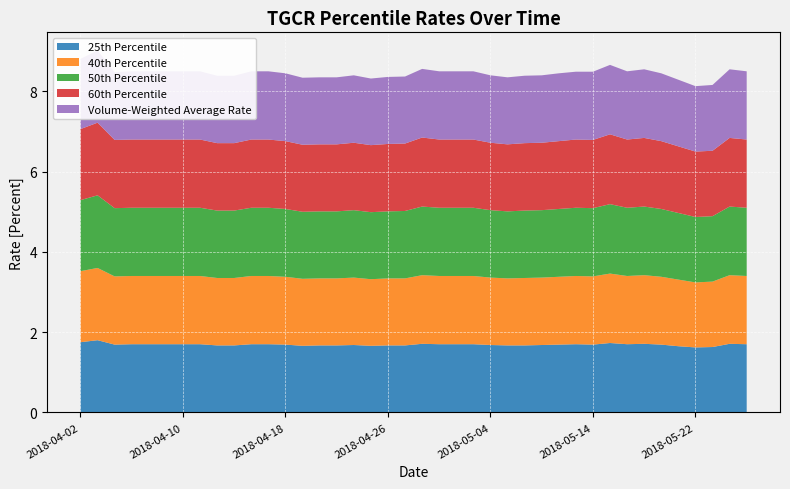

Reading right to left, list all the values displayed in this chart.

25th Percentile: 2018-05-25=1.7	2018-05-24=1.7	2018-05-23=1.6	2018-05-22=1.6	2018-05-21=1.6	2018-05-18=1.7	2018-05-17=1.7	2018-05-16=1.7	2018-05-15=1.7	2018-05-14=1.7	2018-05-11=1.7	2018-05-10=1.7	2018-05-09=1.7	2018-05-08=1.7	2018-05-07=1.7	2018-05-04=1.7	2018-05-03=1.7	2018-05-02=1.7	2018-05-01=1.7	2018-04-30=1.7	2018-04-27=1.7	2018-04-26=1.7	2018-04-25=1.7	2018-04-24=1.7	2018-04-23=1.7	2018-04-20=1.7	2018-04-19=1.7	2018-04-18=1.7	2018-04-17=1.7	2018-04-16=1.7	2018-04-13=1.7	2018-04-12=1.7	2018-04-11=1.7	2018-04-10=1.7	2018-04-09=1.7	2018-04-06=1.7	2018-04-05=1.7	2018-04-04=1.7	2018-04-03=1.8	2018-04-02=1.8
40th Percentile: 2018-05-25=1.7	2018-05-24=1.7	2018-05-23=1.6	2018-05-22=1.6	2018-05-21=1.7	2018-05-18=1.7	2018-05-17=1.7	2018-05-16=1.7	2018-05-15=1.7	2018-05-14=1.7	2018-05-11=1.7	2018-05-10=1.7	2018-05-09=1.7	2018-05-08=1.7	2018-05-07=1.7	2018-05-04=1.7	2018-05-03=1.7	2018-05-02=1.7	2018-05-01=1.7	2018-04-30=1.7	2018-04-27=1.7	2018-04-26=1.7	2018-04-25=1.7	2018-04-24=1.7	2018-04-23=1.7	2018-04-20=1.7	2018-04-19=1.7	2018-04-18=1.7	2018-04-17=1.7	2018-04-16=1.7	2018-04-13=1.7	2018-04-12=1.7	2018-04-11=1.7	2018-04-10=1.7	2018-04-09=1.7	2018-04-06=1.7	2018-04-05=1.7	2018-04-04=1.7	2018-04-03=1.8	2018-04-02=1.8
50th Percentile: 2018-05-25=1.7	2018-05-24=1.7	2018-05-23=1.6	2018-05-22=1.6	2018-05-21=1.7	2018-05-18=1.7	2018-05-17=1.7	2018-05-16=1.7	2018-05-15=1.7	2018-05-14=1.7	2018-05-11=1.7	2018-05-10=1.7	2018-05-09=1.7	2018-05-08=1.7	2018-05-07=1.7	2018-05-04=1.7	2018-05-03=1.7	2018-05-02=1.7	2018-05-01=1.7	2018-04-30=1.7	2018-04-27=1.7	2018-04-26=1.7	2018-04-25=1.7	2018-04-24=1.7	2018-04-23=1.7	2018-04-20=1.7	2018-04-19=1.7	2018-04-18=1.7	2018-04-17=1.7	2018-04-16=1.7	2018-04-13=1.7	2018-04-12=1.7	2018-04-11=1.7	2018-04-10=1.7	2018-04-09=1.7	2018-04-06=1.7	2018-04-05=1.7	2018-04-04=1.7	2018-04-03=1.8	2018-04-02=1.8
60th Percentile: 2018-05-25=1.7	2018-05-24=1.7	2018-05-23=1.6	2018-05-22=1.6	2018-05-21=1.7	2018-05-18=1.7	2018-05-17=1.7	2018-05-16=1.7	2018-05-15=1.7	2018-05-14=1.7	2018-05-11=1.7	2018-05-10=1.7	2018-05-09=1.7	2018-05-08=1.7	2018-05-07=1.7	2018-05-04=1.7	2018-05-03=1.7	2018-05-02=1.7	2018-05-01=1.7	2018-04-30=1.7	2018-04-27=1.7	2018-04-26=1.7	2018-04-25=1.7	2018-04-24=1.7	2018-04-23=1.7	2018-04-20=1.7	2018-04-19=1.7	2018-04-18=1.7	2018-04-17=1.7	2018-04-16=1.7	2018-04-13=1.7	2018-04-12=1.7	2018-04-11=1.7	2018-04-10=1.7	2018-04-09=1.7	2018-04-06=1.7	2018-04-05=1.7	2018-04-04=1.7	2018-04-03=1.8	2018-04-02=1.8
Volume-Weighted Average Rate: 2018-05-25=1.7	2018-05-24=1.7	2018-05-23=1.6	2018-05-22=1.6	2018-05-21=1.7	2018-05-18=1.7	2018-05-17=1.7	2018-05-16=1.7	2018-05-15=1.7	2018-05-14=1.7	2018-05-11=1.7	2018-05-10=1.7	2018-05-09=1.7	2018-05-08=1.7	2018-05-07=1.7	2018-05-04=1.7	2018-05-03=1.7	2018-05-02=1.7	2018-05-01=1.7	2018-04-30=1.7	2018-04-27=1.7	2018-04-26=1.7	2018-04-25=1.7	2018-04-24=1.7	2018-04-23=1.7	2018-04-20=1.7	2018-04-19=1.7	2018-04-18=1.7	2018-04-17=1.7	2018-04-16=1.7	2018-04-13=1.7	2018-04-12=1.7	2018-04-11=1.7	2018-04-10=1.7	2018-04-09=1.7	2018-04-06=1.7	2018-04-05=1.7	2018-04-04=1.7	2018-04-03=1.8	2018-04-02=1.8